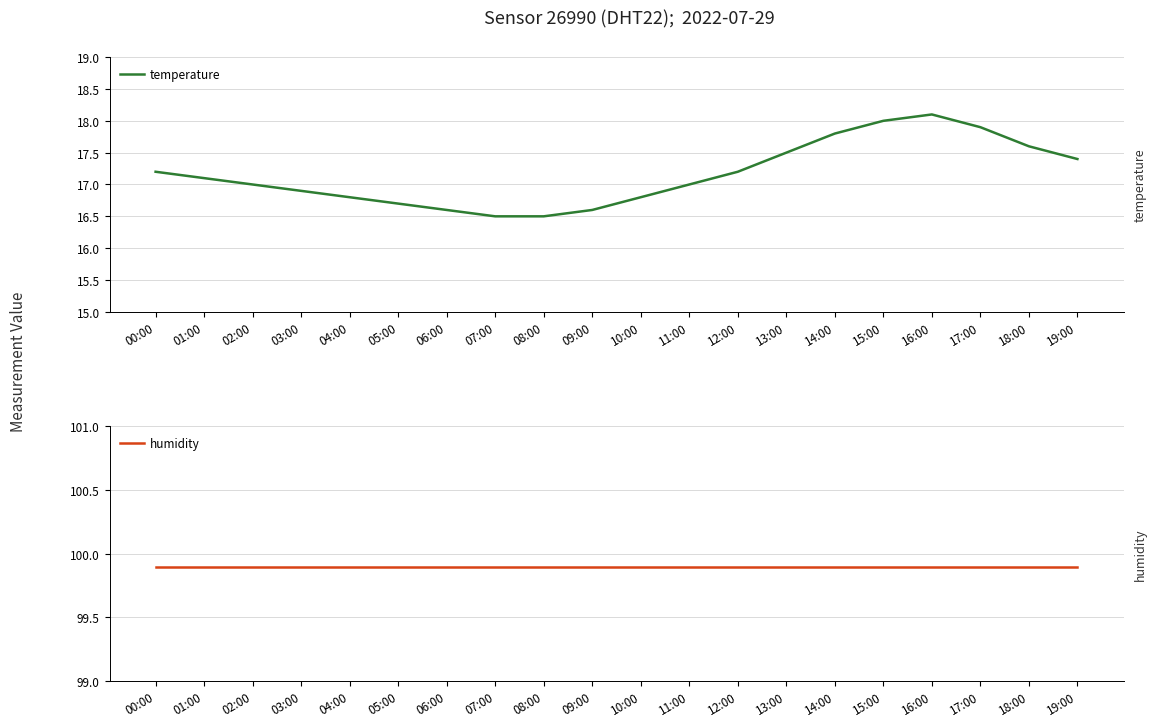

What is the sum of the humidity values at 10:00 and 03:00?

199.8